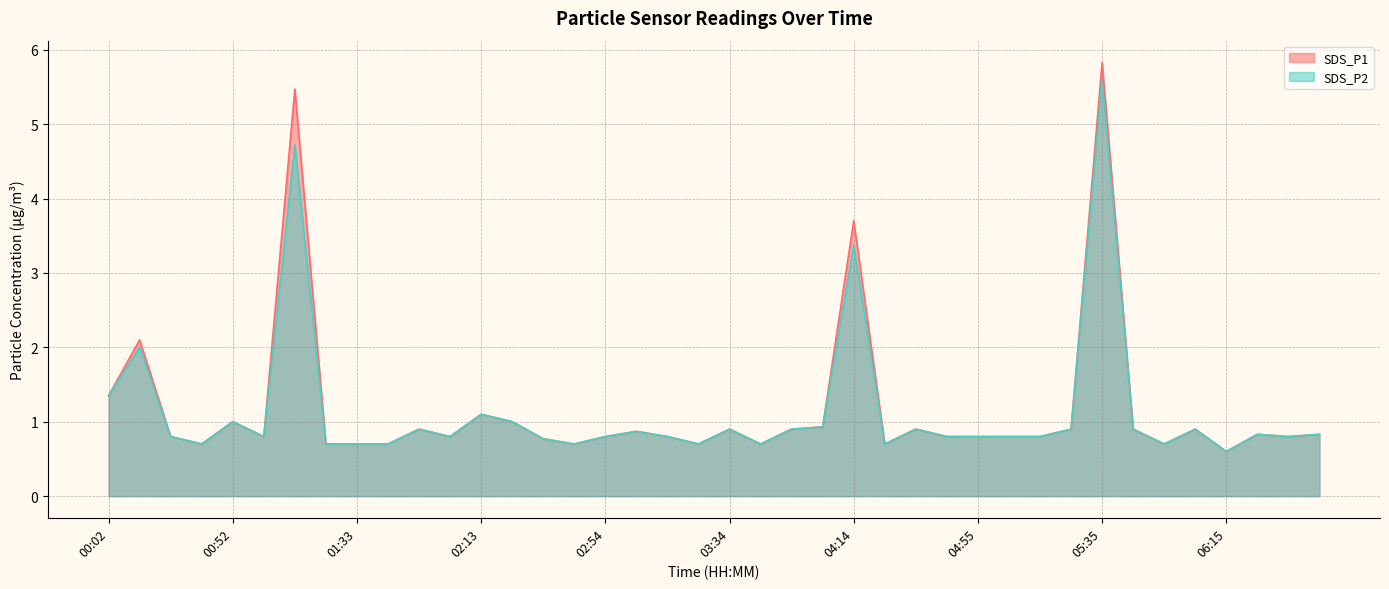

Reading left to right, transcribe all the data shown in this chart.

SDS_P1: 00:02=1.4	00:12=2.1	00:22=0.8	00:32=0.7	00:52=1.0	01:02=0.8	01:12=5.5	01:23=0.7	01:33=0.7	01:43=0.7	01:53=0.9	02:03=0.8	02:13=1.1	02:23=1.0	02:33=0.8	02:43=0.7	02:54=0.8	03:04=0.9	03:14=0.8	03:24=0.7	03:34=0.9	03:44=0.7	03:54=0.9	04:04=0.9	04:14=3.7	04:24=0.7	04:34=0.9	04:45=0.8	04:55=0.8	05:05=0.8	05:15=0.8	05:25=0.9	05:35=5.8	05:45=0.9	05:55=0.7	06:05=0.9	06:15=0.6	06:25=0.8	06:35=0.8	06:45=0.8
SDS_P2: 00:02=1.4	00:12=2.0	00:22=0.8	00:32=0.7	00:52=1.0	01:02=0.8	01:12=4.7	01:23=0.7	01:33=0.7	01:43=0.7	01:53=0.9	02:03=0.8	02:13=1.1	02:23=1.0	02:33=0.8	02:43=0.7	02:54=0.8	03:04=0.9	03:14=0.8	03:24=0.7	03:34=0.9	03:44=0.7	03:54=0.9	04:04=0.9	04:14=3.4	04:24=0.7	04:34=0.9	04:45=0.8	04:55=0.8	05:05=0.8	05:15=0.8	05:25=0.9	05:35=5.6	05:45=0.9	05:55=0.7	06:05=0.9	06:15=0.6	06:25=0.8	06:35=0.8	06:45=0.8